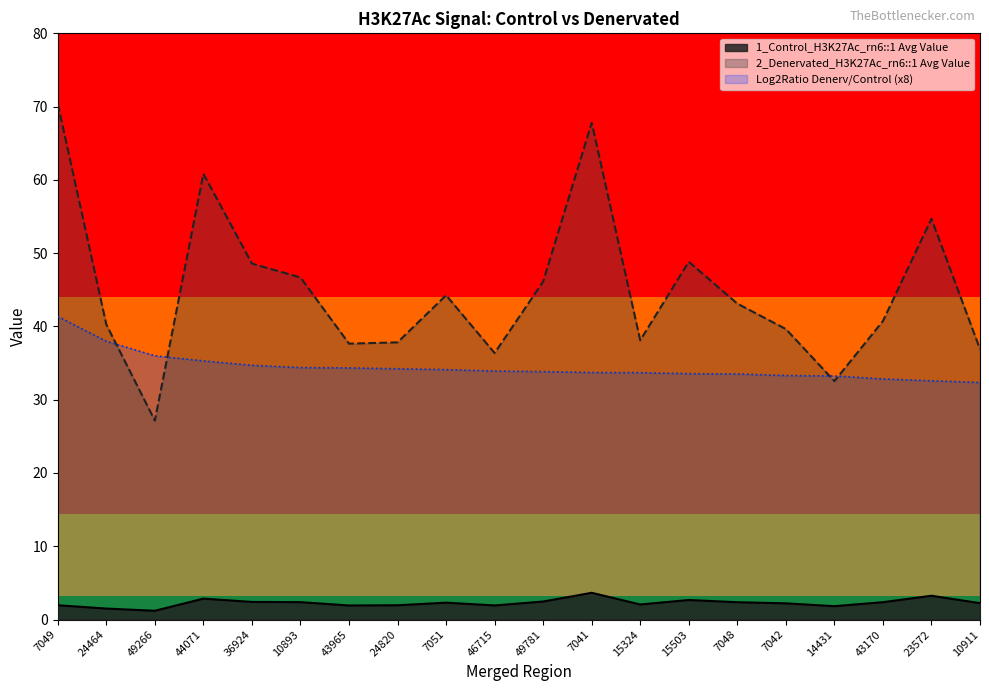

Reading left to right, transcribe all the data shown in this chart.

1_Control_H3K27Ac_rn6::1 Avg Value: 7049=2.0	24464=1.5	49266=1.2	44071=2.9	36924=2.4	10893=2.4	43965=1.9	24820=1.9	7051=2.3	46715=1.9	49781=2.5	7041=3.7	15324=2.1	15503=2.7	7048=2.4	7042=2.2	14431=1.8	43170=2.4	23572=3.2	10911=2.2
2_Denervated_H3K27Ac_rn6::1 Avg Value: 7049=70.4	24464=40.3	49266=27.1	44071=60.8	36924=48.6	10893=46.7	43965=37.7	24820=37.8	7051=44.3	46715=36.4	49781=46.1	7041=67.8	15324=38.1	15503=48.8	7048=43.1	7042=39.6	14431=32.5	43170=40.7	23572=54.7	10911=36.9
Log2Ratio Denerv/Control: 7049=41.4	24464=38.0	49266=36.0	44071=35.3	36924=34.7	10893=34.4	43965=34.3	24820=34.2	7051=34.1	46715=33.9	49781=33.8	7041=33.7	15324=33.7	15503=33.6	7048=33.5	7042=33.3	14431=33.2	43170=32.8	23572=32.6	10911=32.4